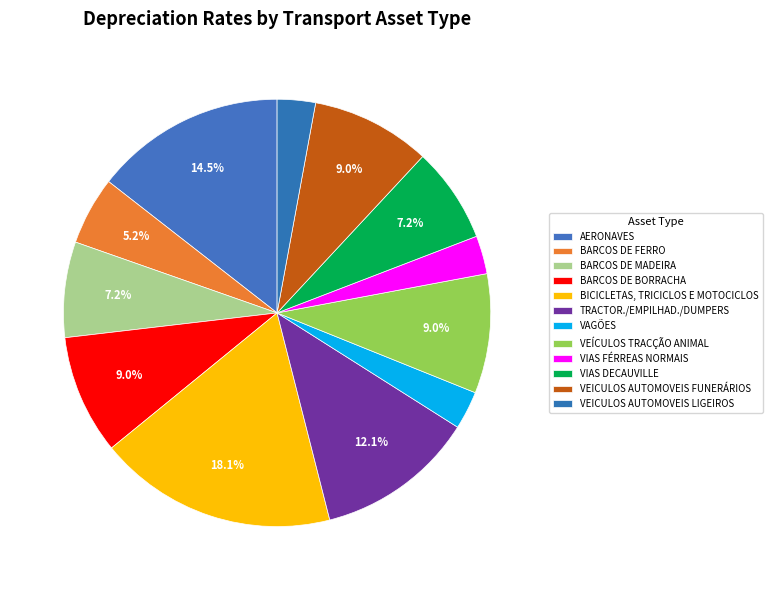

Between BARCOS DE MADEIRA and VEICULOS AUTOMOVEIS FUNERÁRIOS, which is larger?

VEICULOS AUTOMOVEIS FUNERÁRIOS